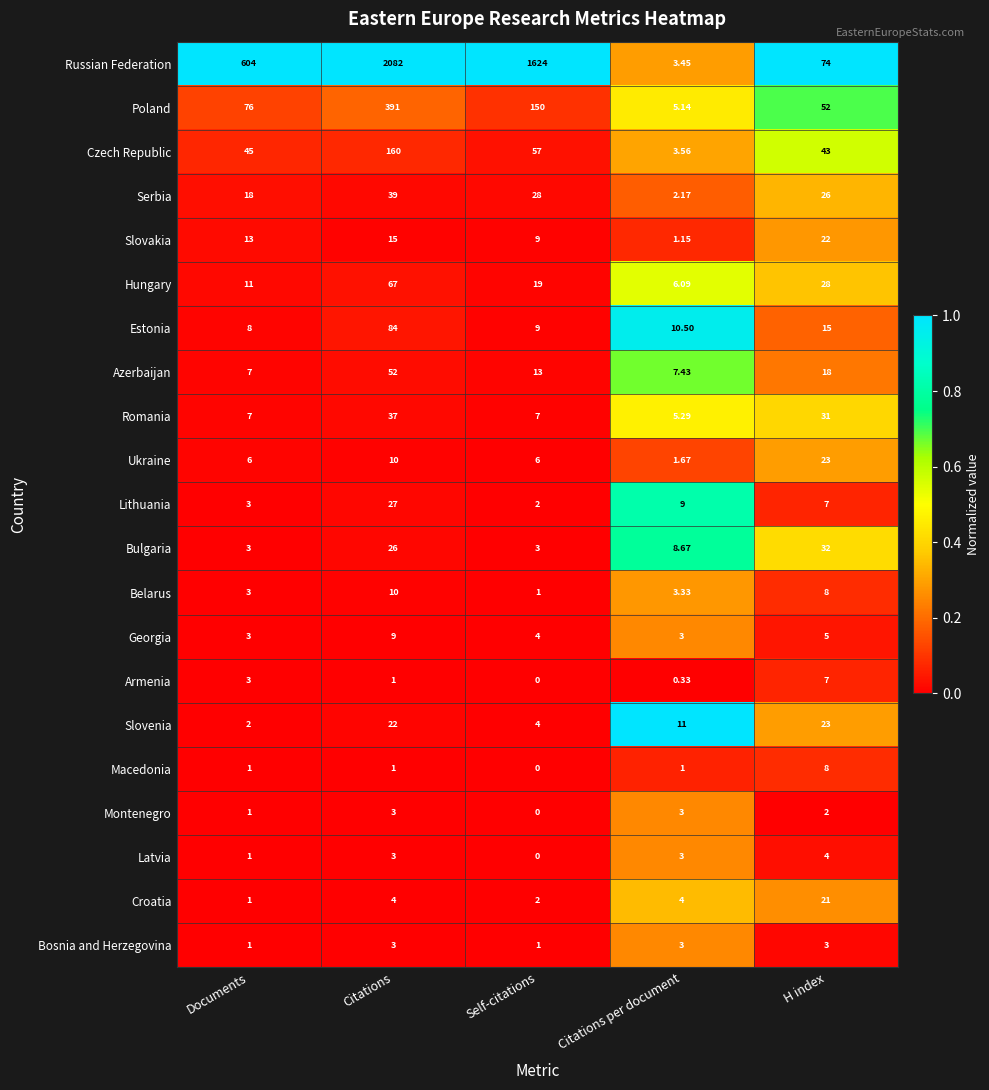

Which series has the largest total across all categories?

Russian Federation